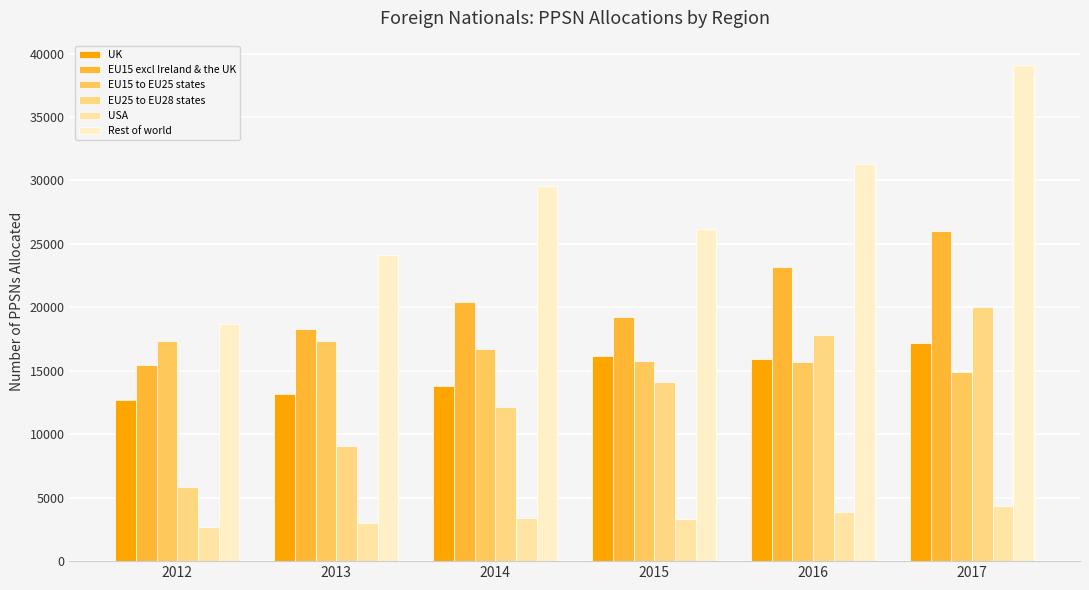

How many bars are there in each group?

6